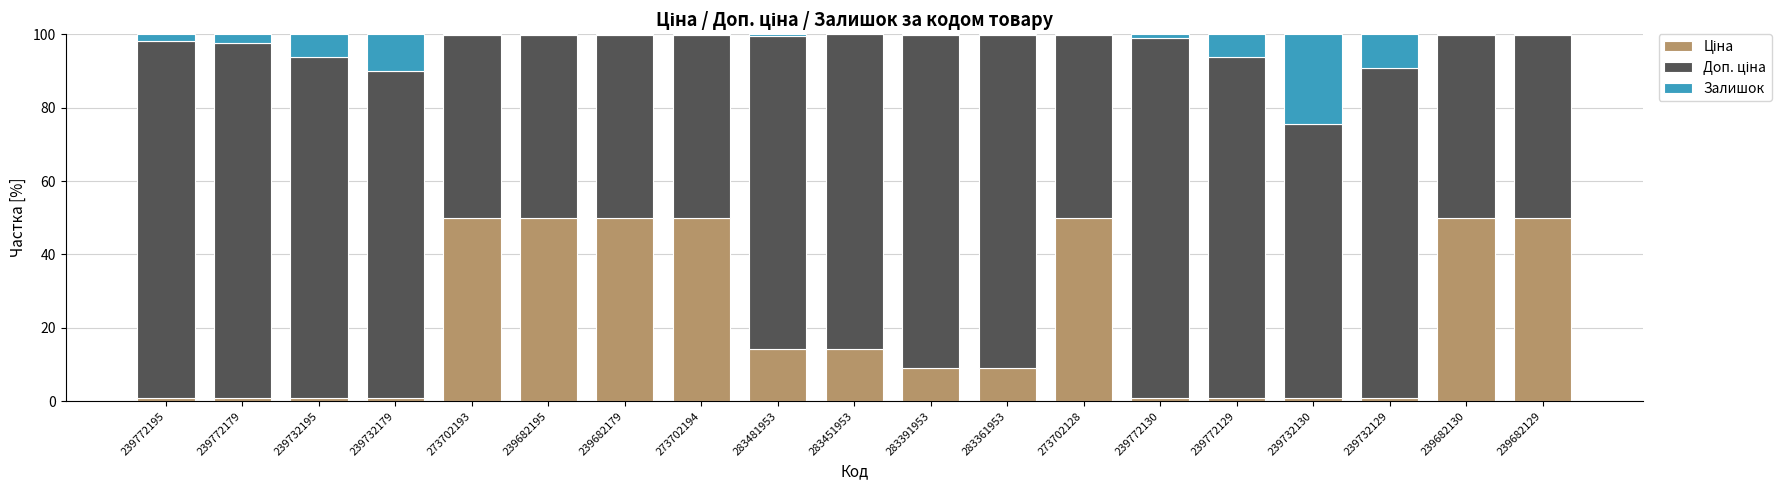

Count the number of data series in this chart.

3